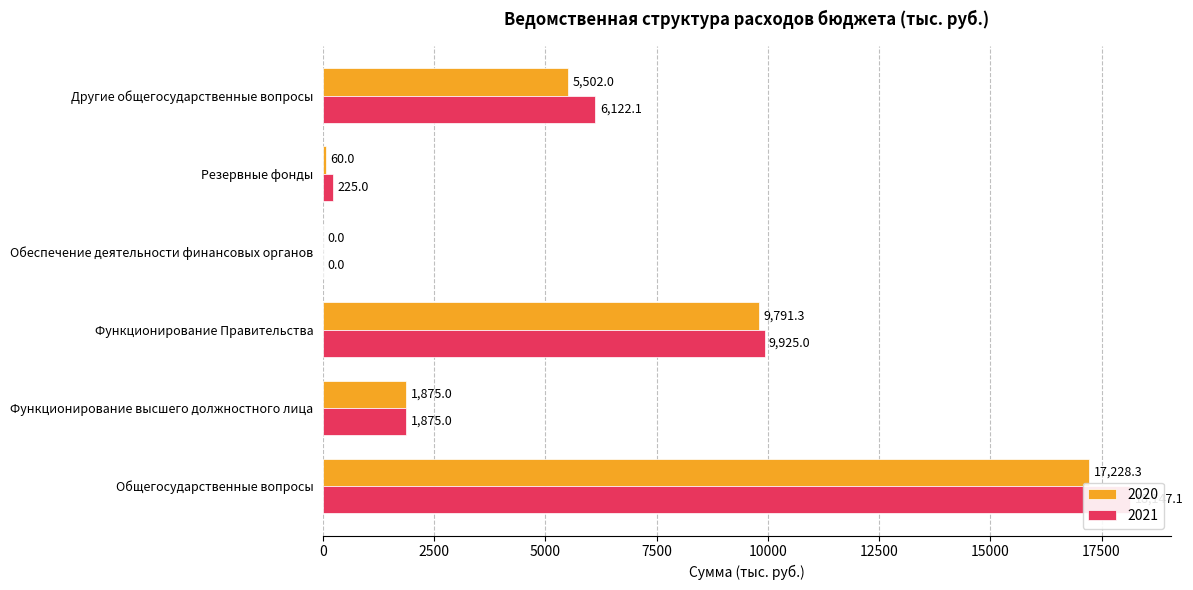

Count the number of categories in the chart.

6